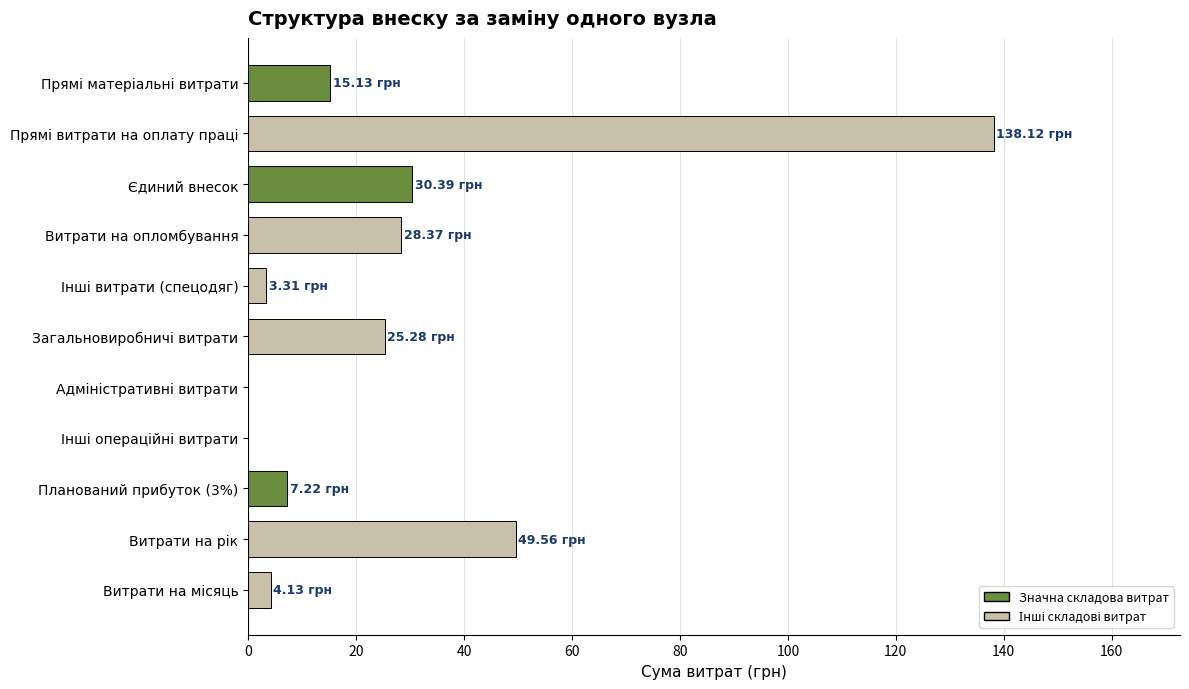

What is the sum of all values?

301.5